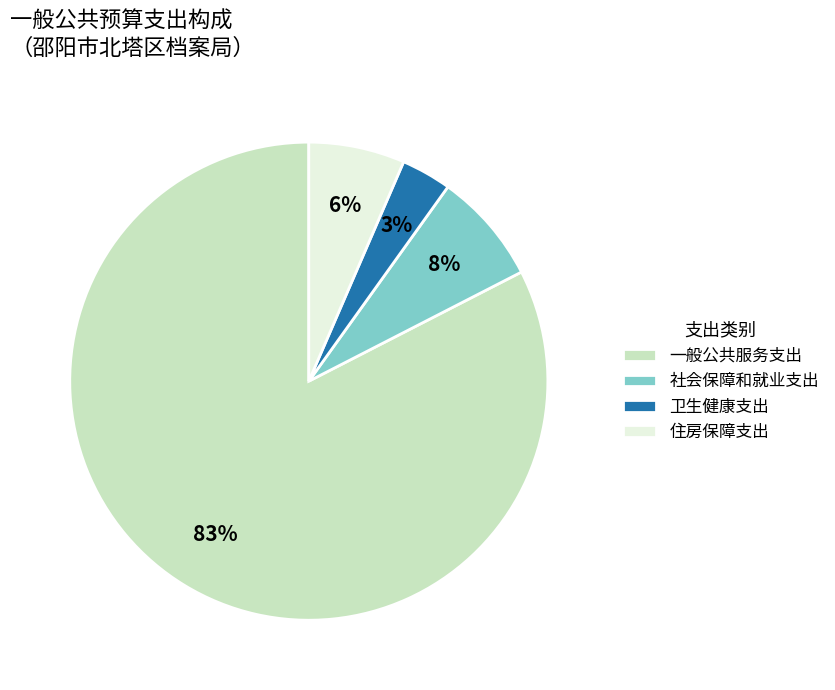

To the nearest percent, what percentage of the pie is 住房保障支出?

6%